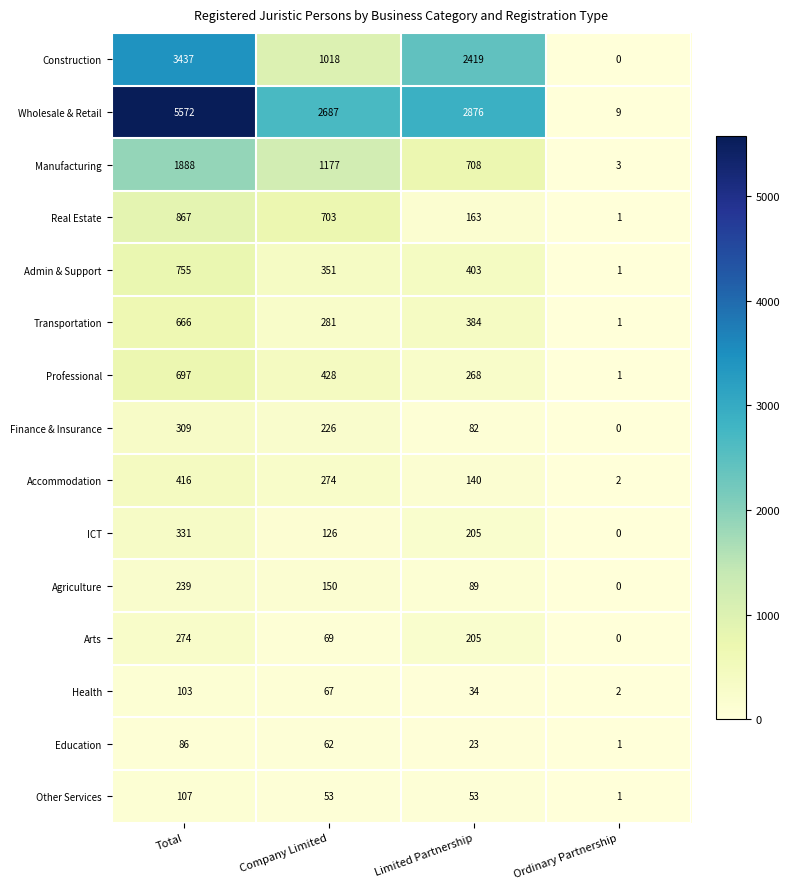

What is the difference between the maximum and minimum values in the Admin & Support series?

754